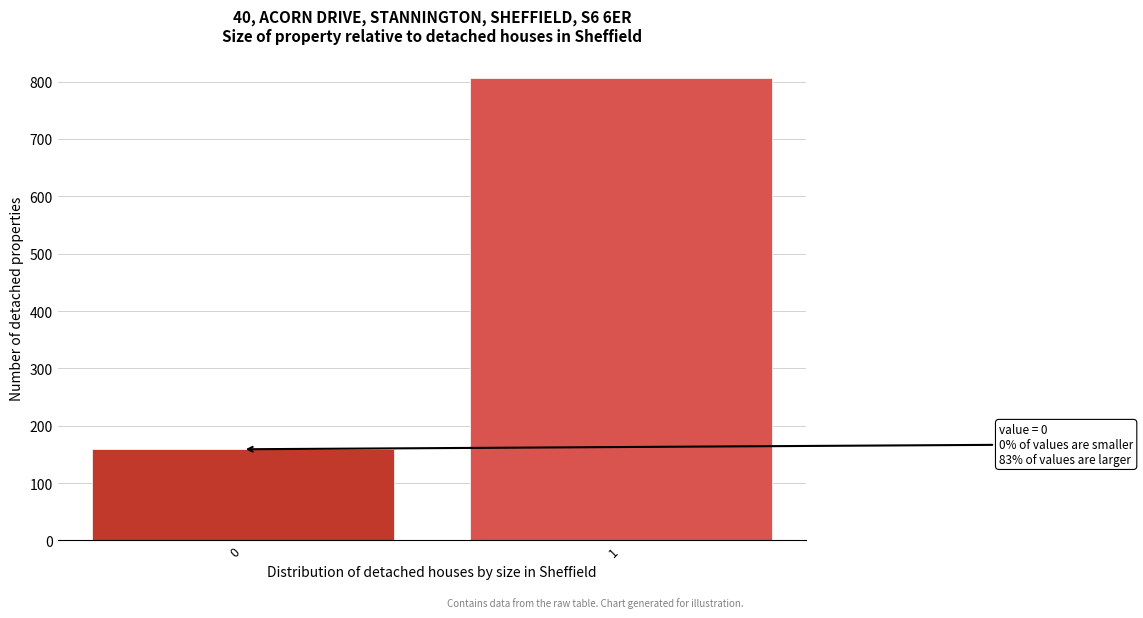

Reading left to right, list all the values displayed in this chart.

0=159	1=807